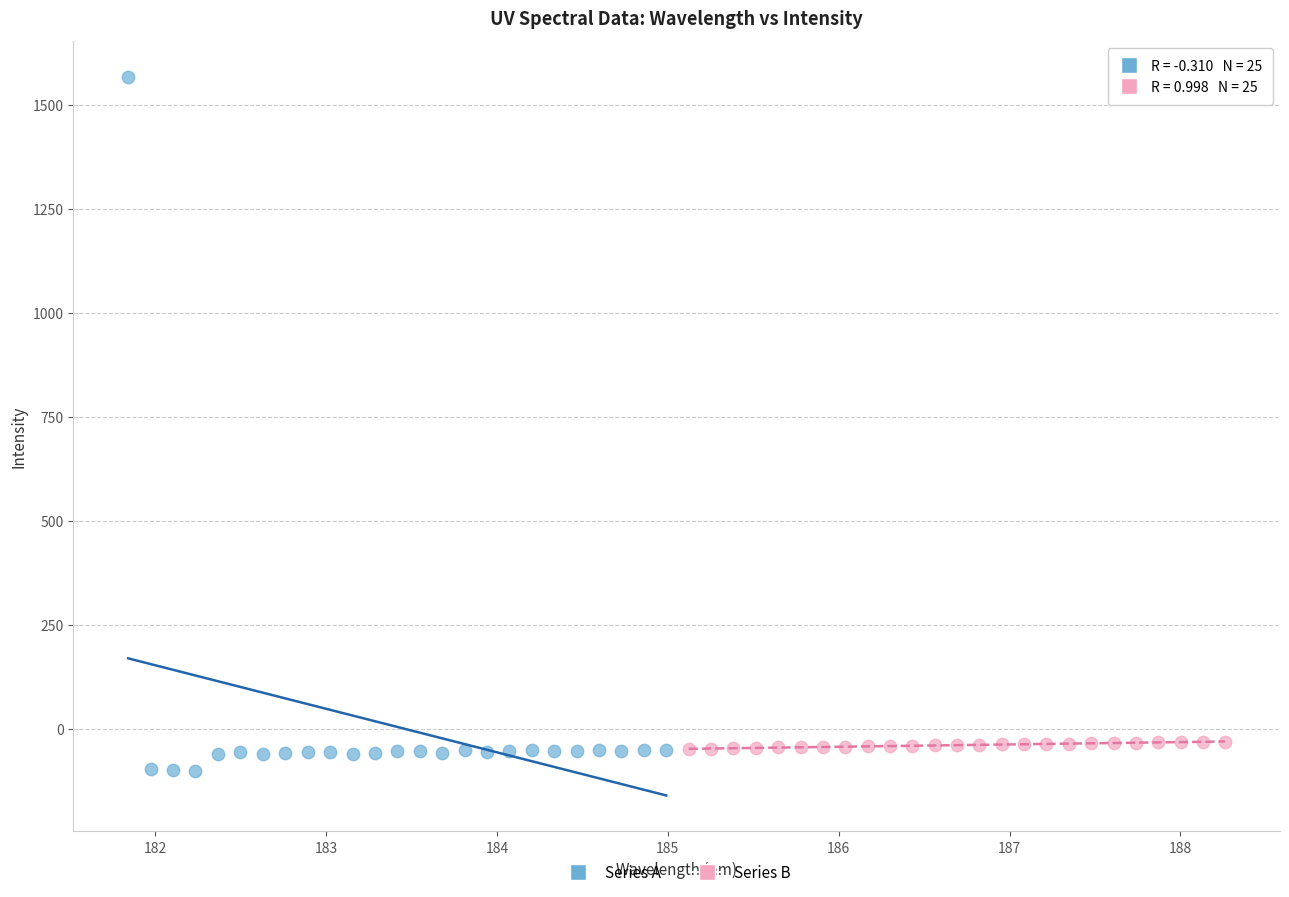

Which series contains the highest Y value?

Series A